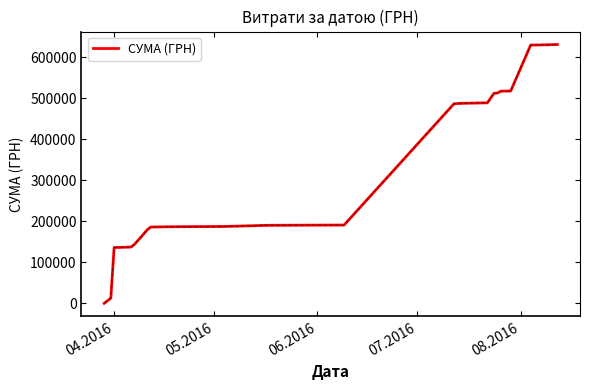

What is the greatest value displayed?

630977.9